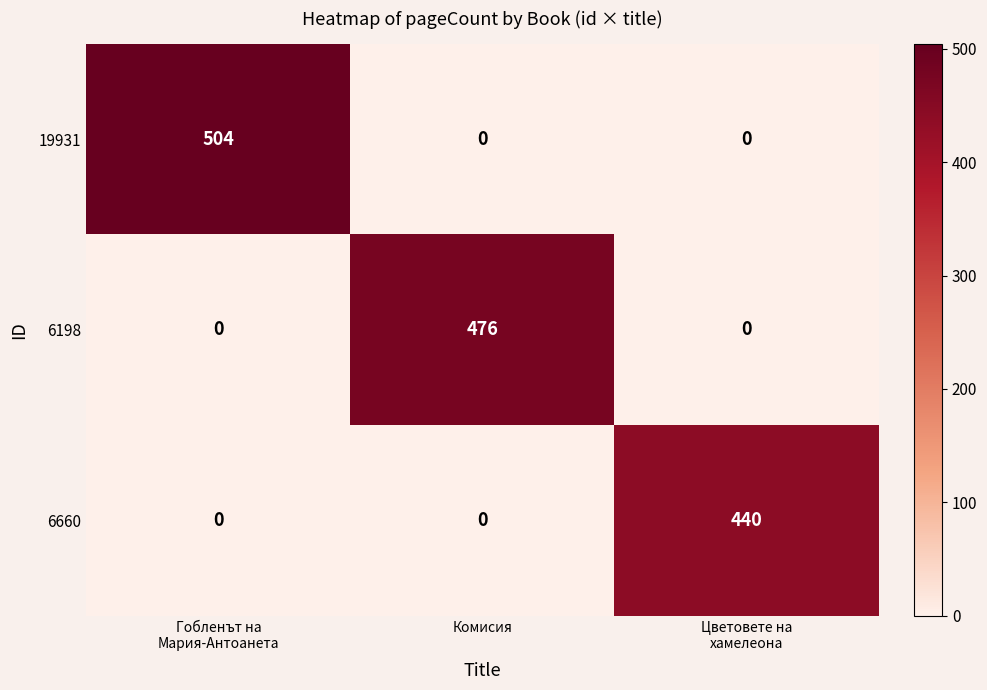

What is the difference between the maximum and minimum values in the 6660 series?

440